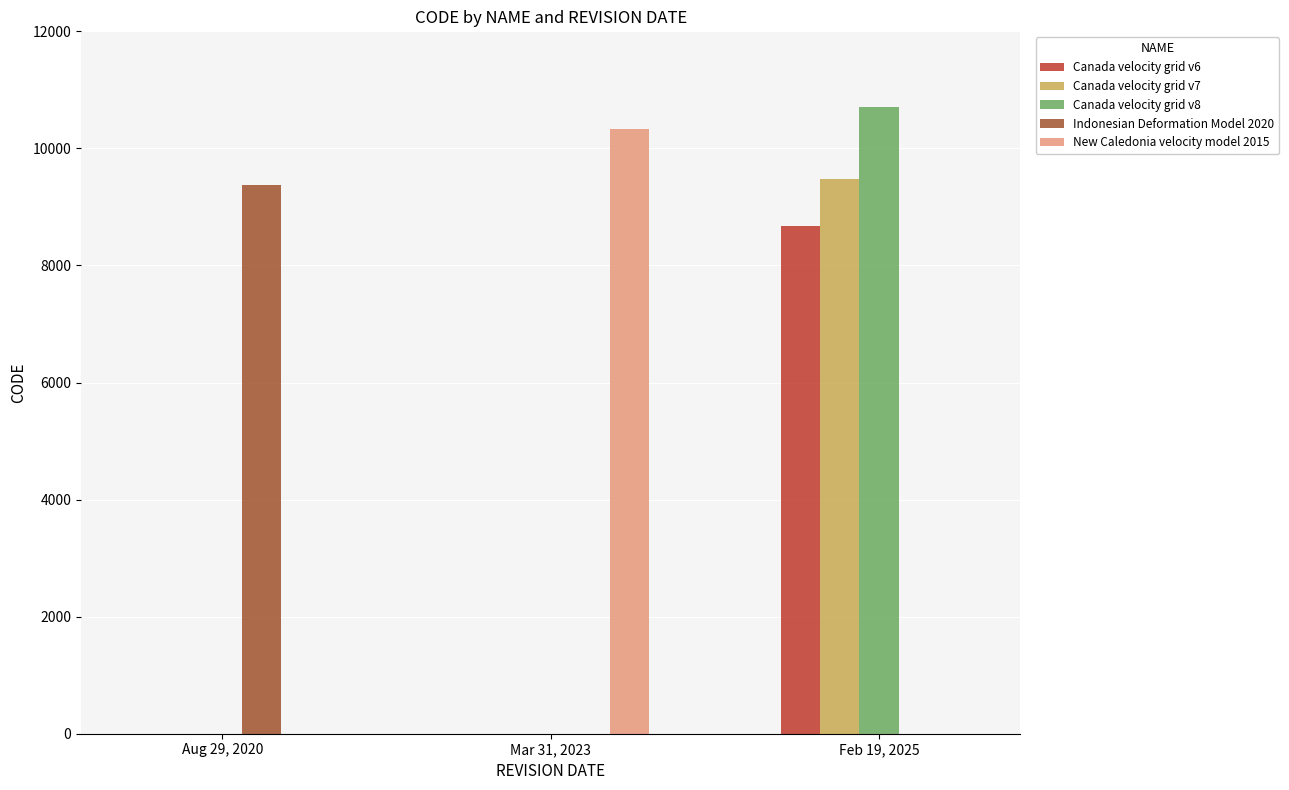

The New Caledonia velocity model 2015 series shows 3205 at Feb 19, 2025. True or false?

False